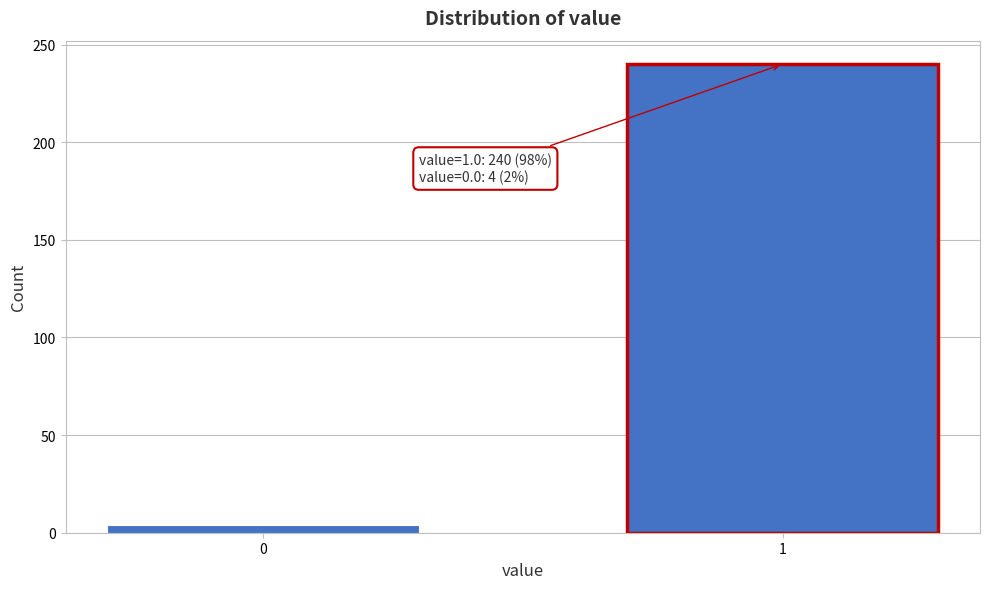

Reading left to right, transcribe all the data shown in this chart.

4	240